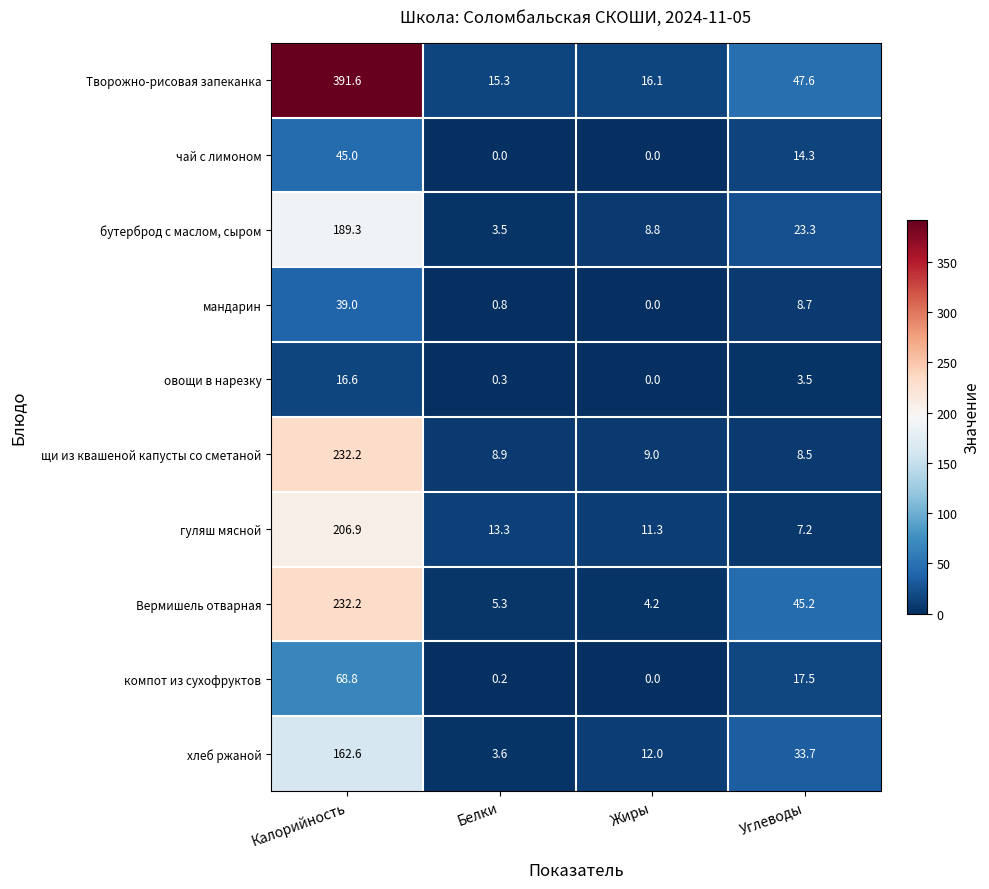

Rank the categories by мандарин value from lowest to highest.

Жиры, Белки, Углеводы, Калорийность